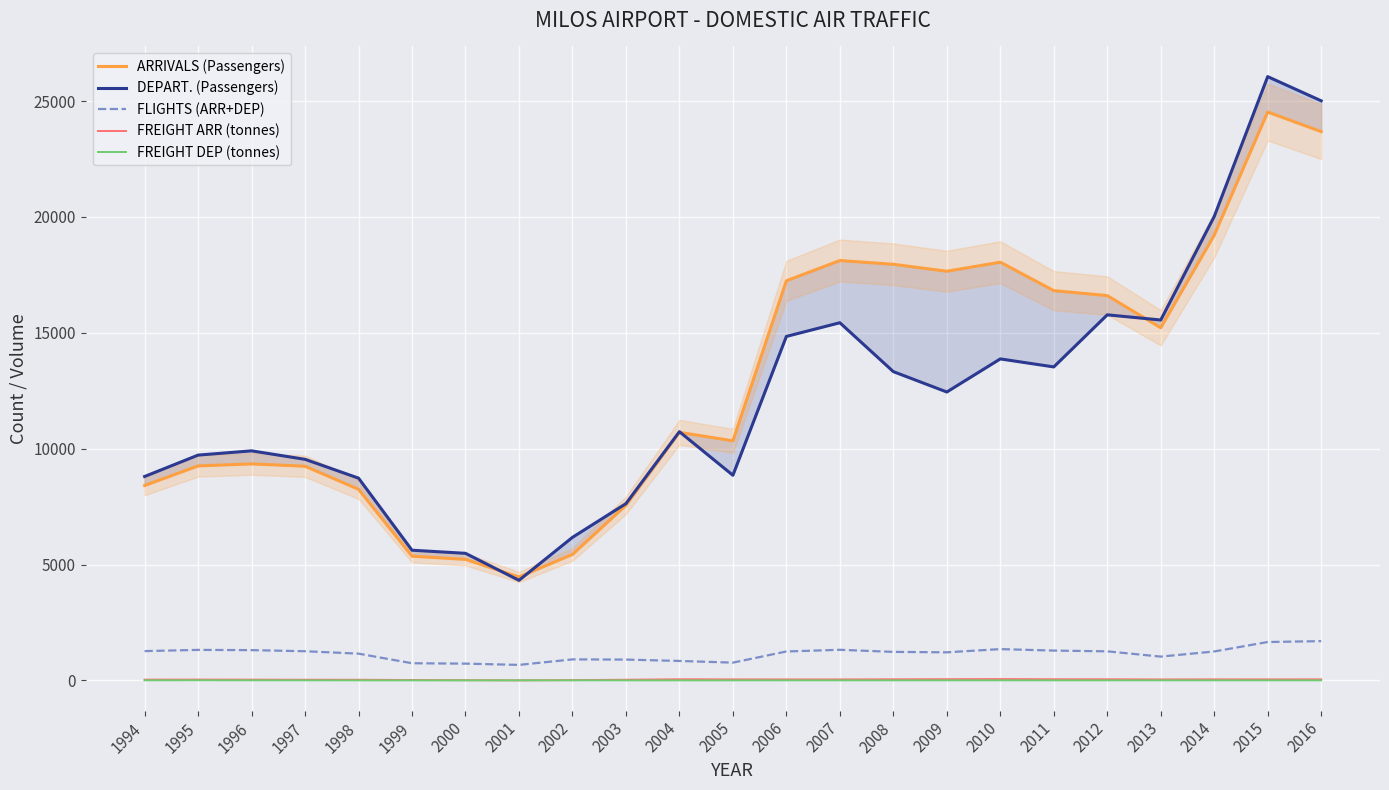

The DEPART. (Passengers) series shows 3131.9 at 2002. True or false?

False